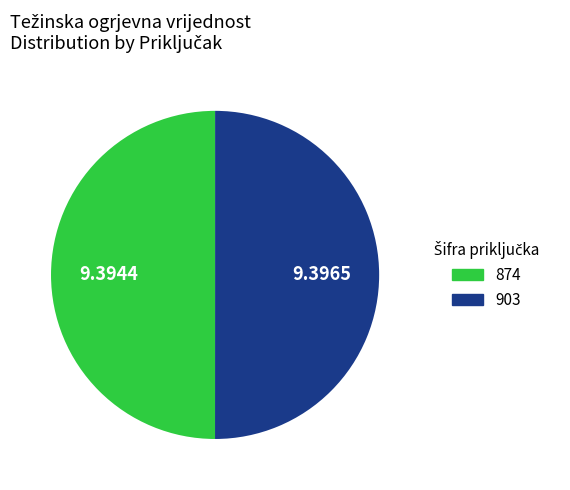

Approximately how many times larger is the value at 903 compared to 874?

1.0